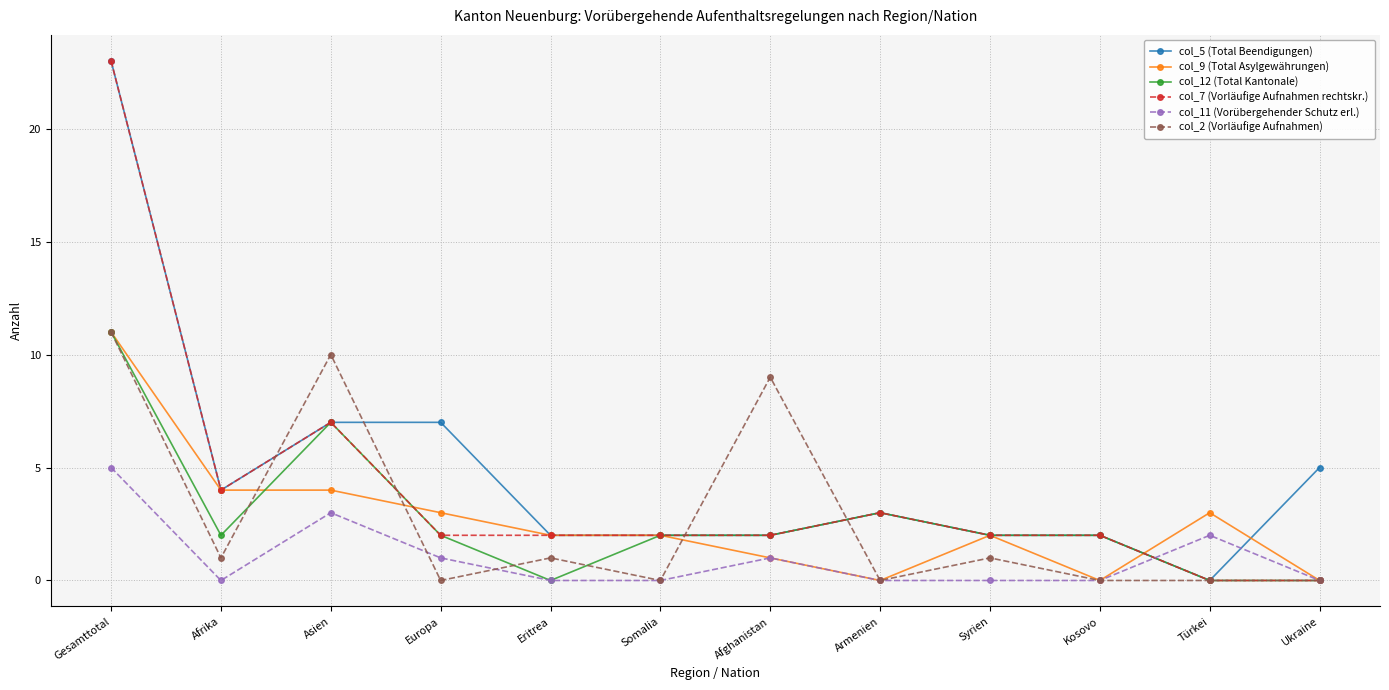

Where does the col_2 (Vorläufige Aufnahmen) series first go above 1?

Gesamttotal